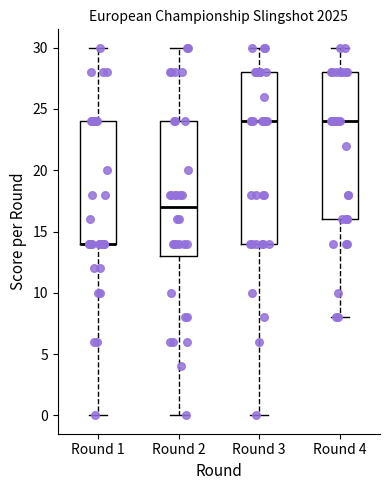

Reading left to right, read every box against the y-axis: the position of its median line, the range the box covers, and the ends of its whiskers. The values are not printed on the chart, so give them approximately, as read against the axis.

Round 1: median 14 (drawn on the box's lower edge), box 14 to 24, whiskers 0 to 30
Round 2: median 17, box 13 to 24, whiskers 0 to 30
Round 3: median 24, box 14 to 28, whiskers 0 to 30
Round 4: median 24, box 16 to 28, whiskers 8 to 30